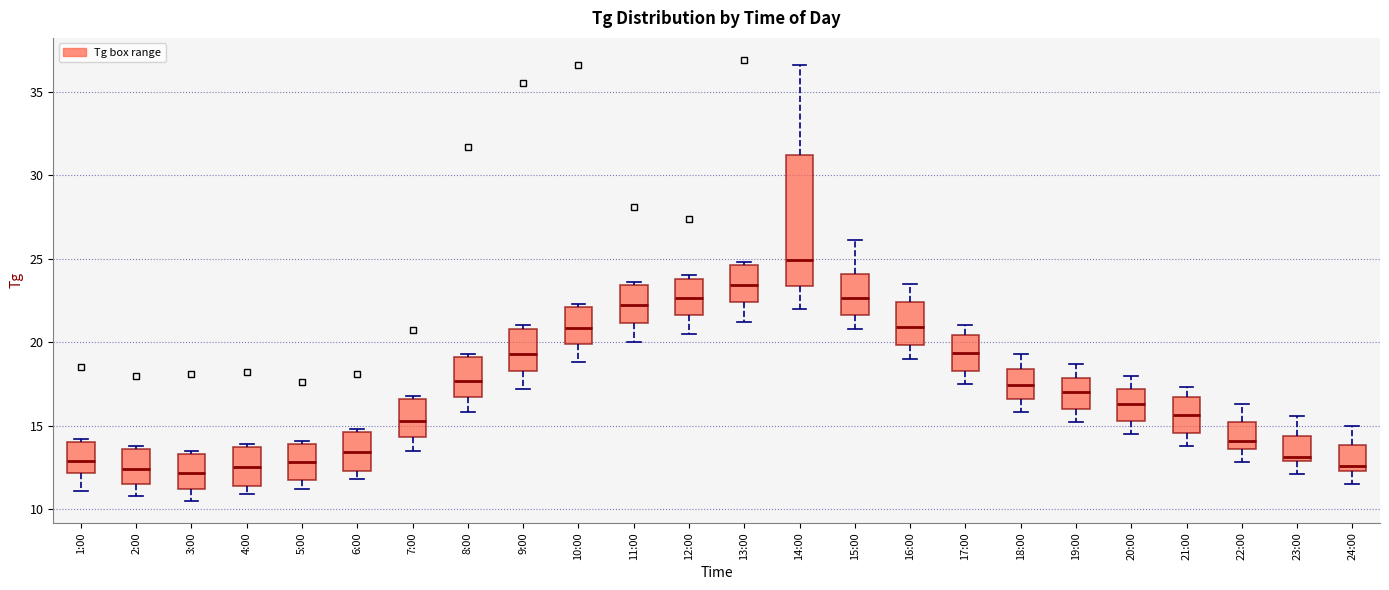

Comparing the boxes themselves (not the whiskers), which one is the tallest?

14:00